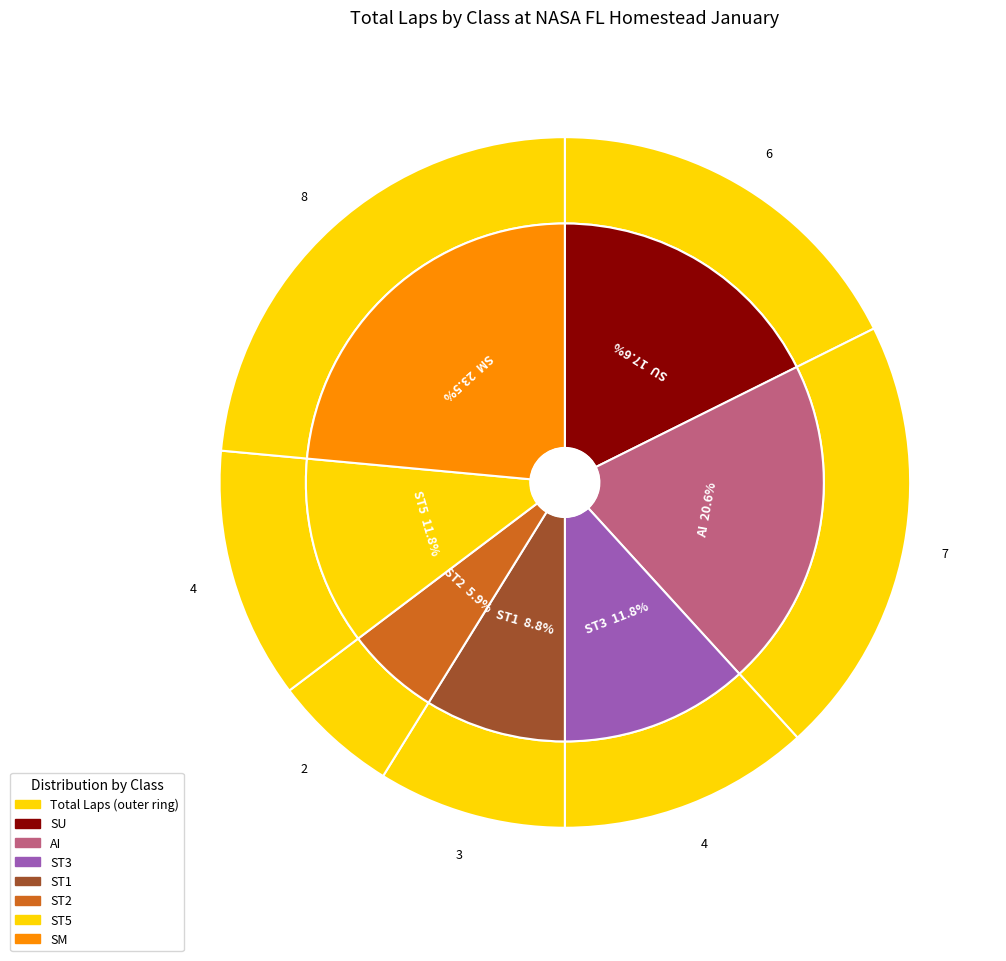

Approximately how many times larger is the value at AI compared to ST3?

1.8